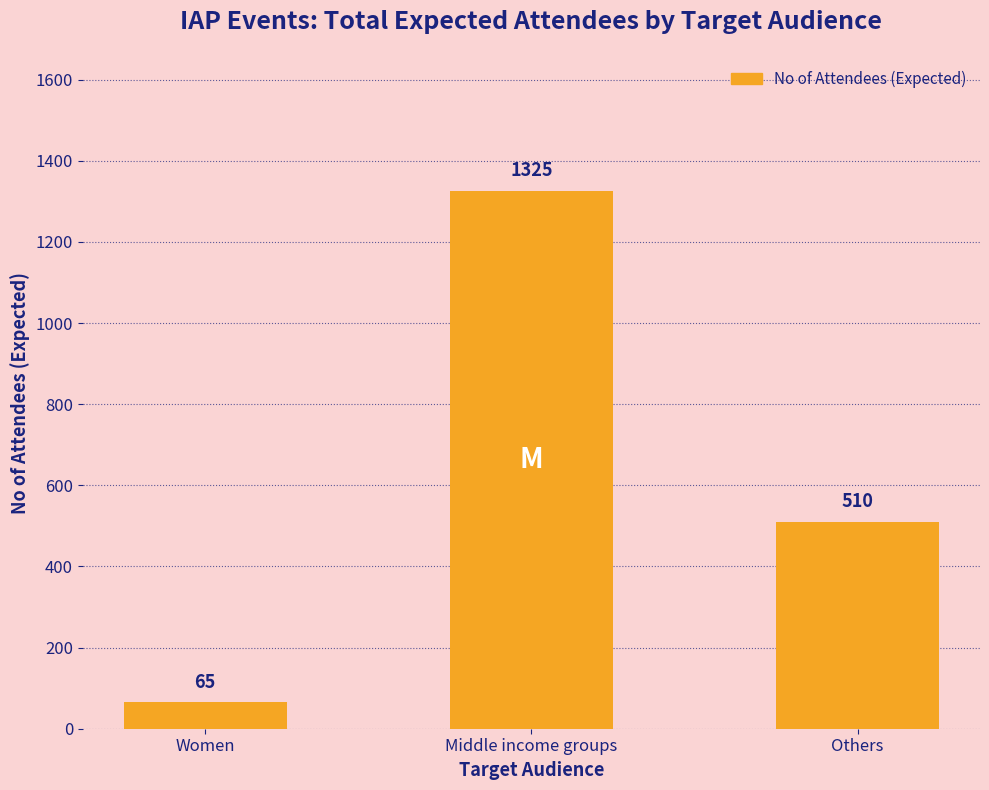

Approximately how many times larger is the value at Women compared to Others?

0.1